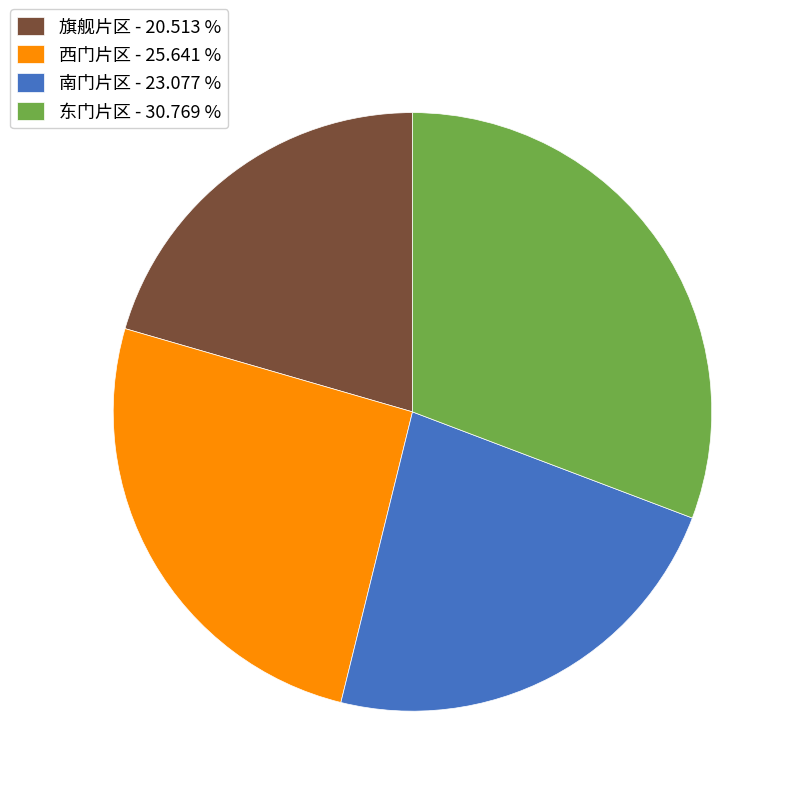

Do 西门片区 - 25.641 % and 旗舰片区 - 20.513 % together represent more than half of the pie?

No